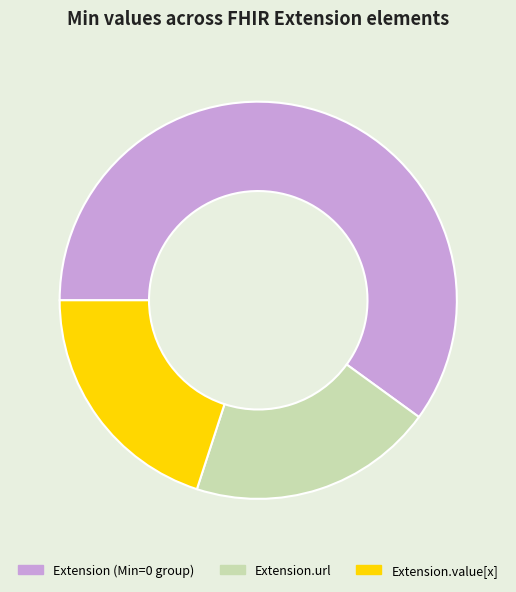

How many slices are in this pie chart?

3